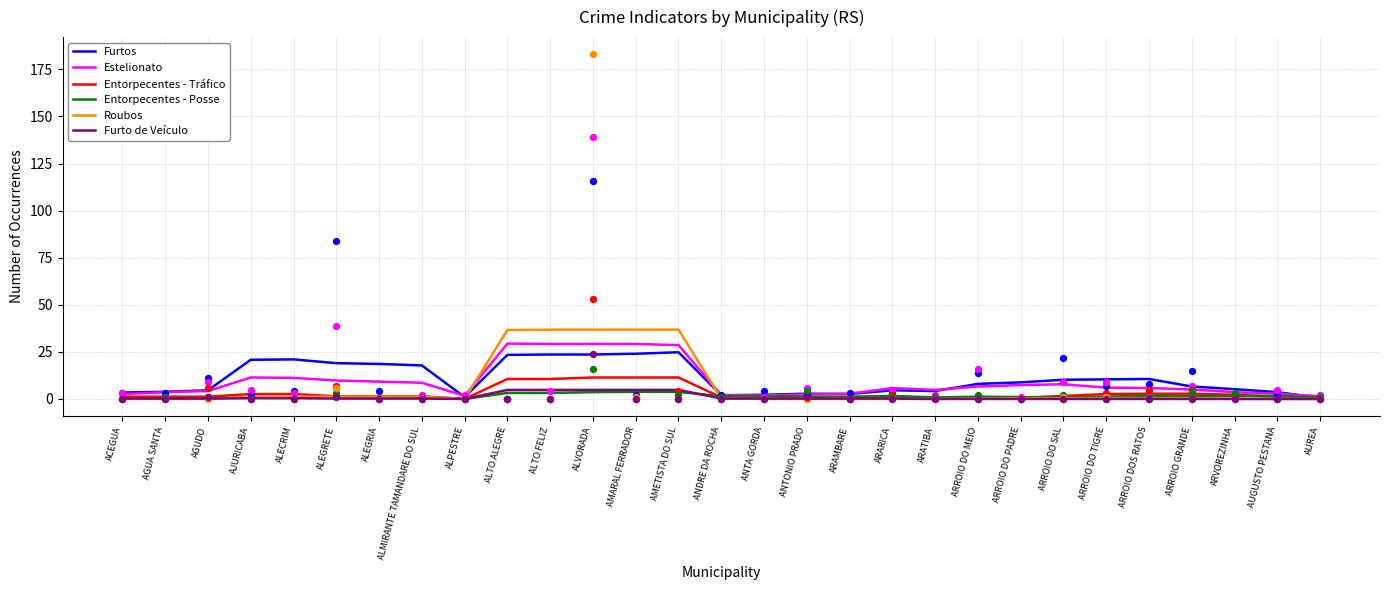

Which series contains the lowest Y value?

Entorpecentes - Tráfico